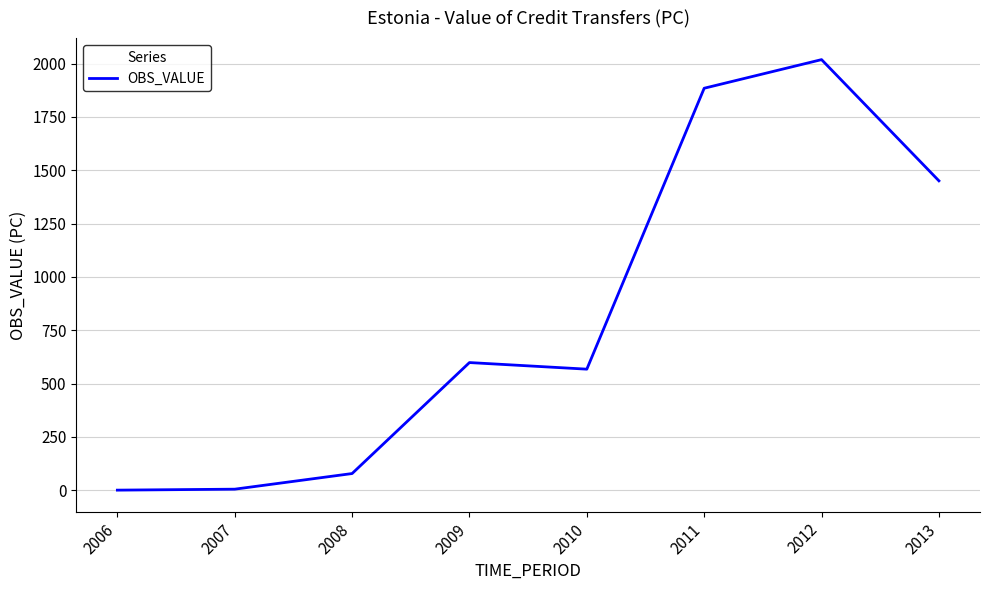

What is the greatest value displayed?

2018.6